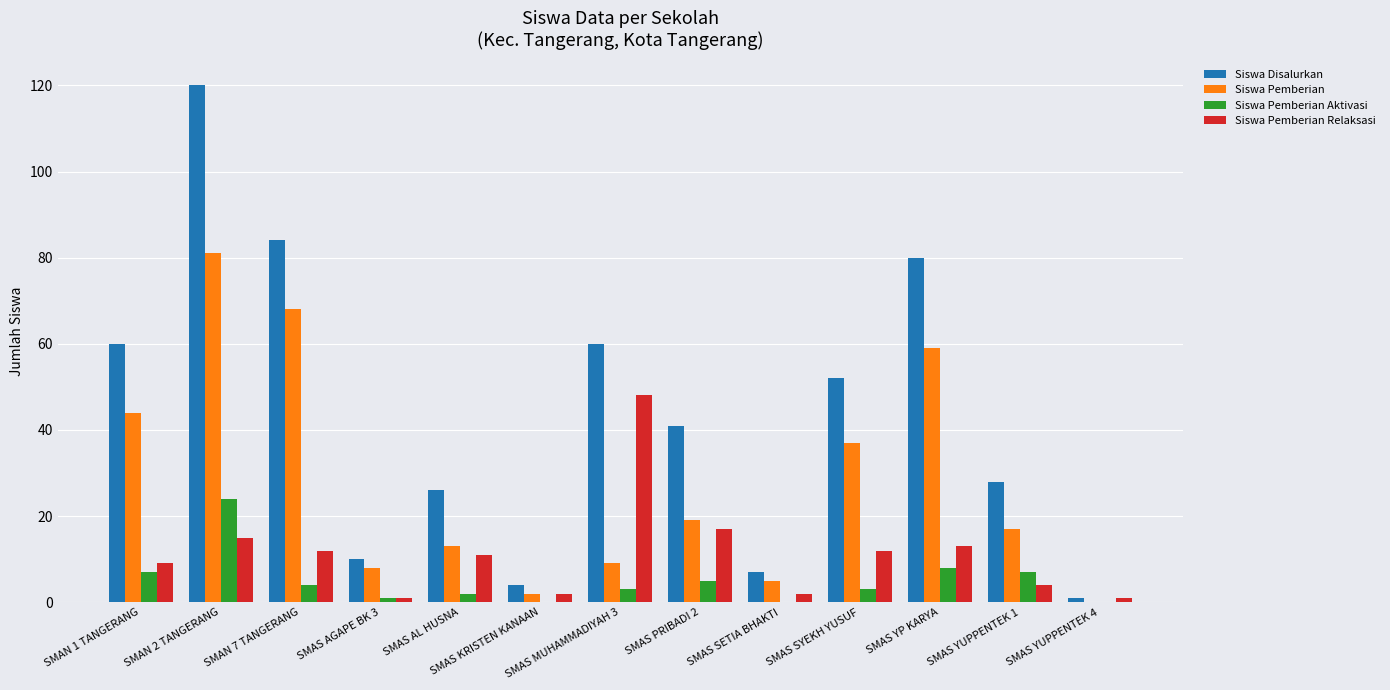

Between SMAS AGAPE BK 3 and SMAS YUPPENTEK 1, which series saw the biggest shift?

Siswa Disalurkan